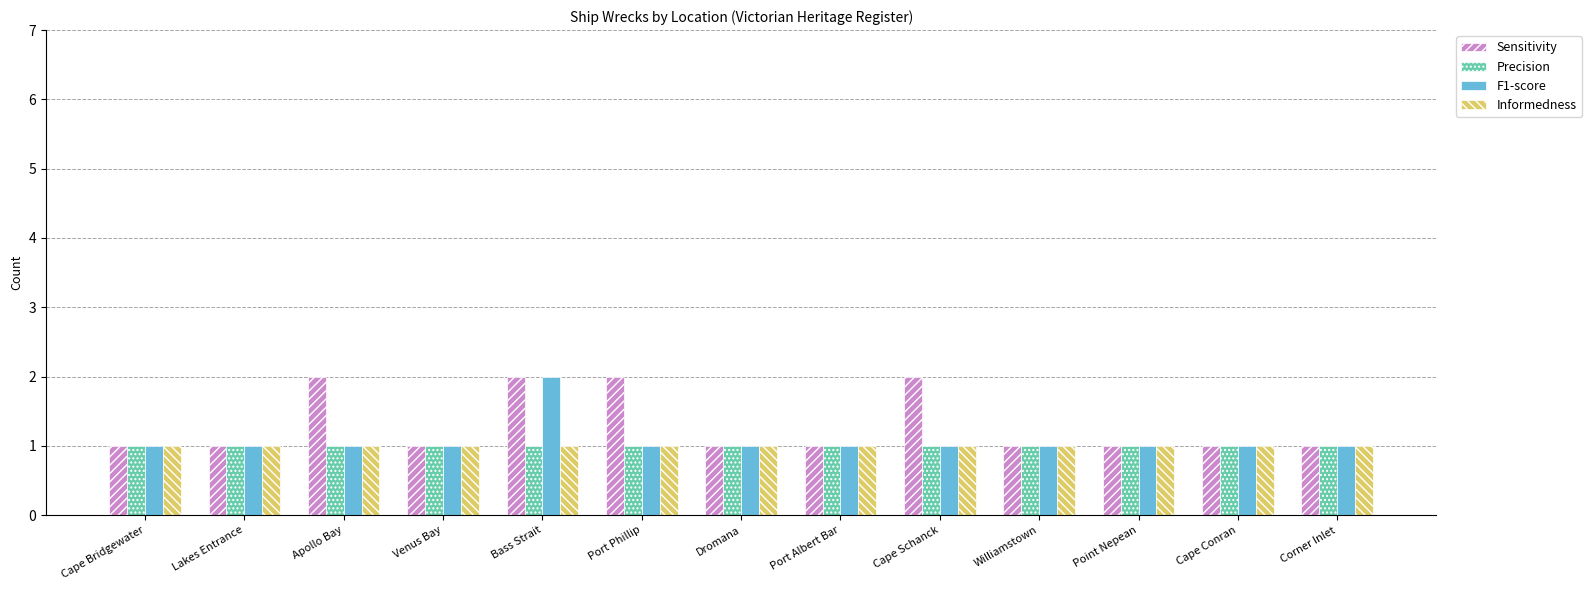

The Sensitivity series shows 1 at Bass Strait. True or false?

False